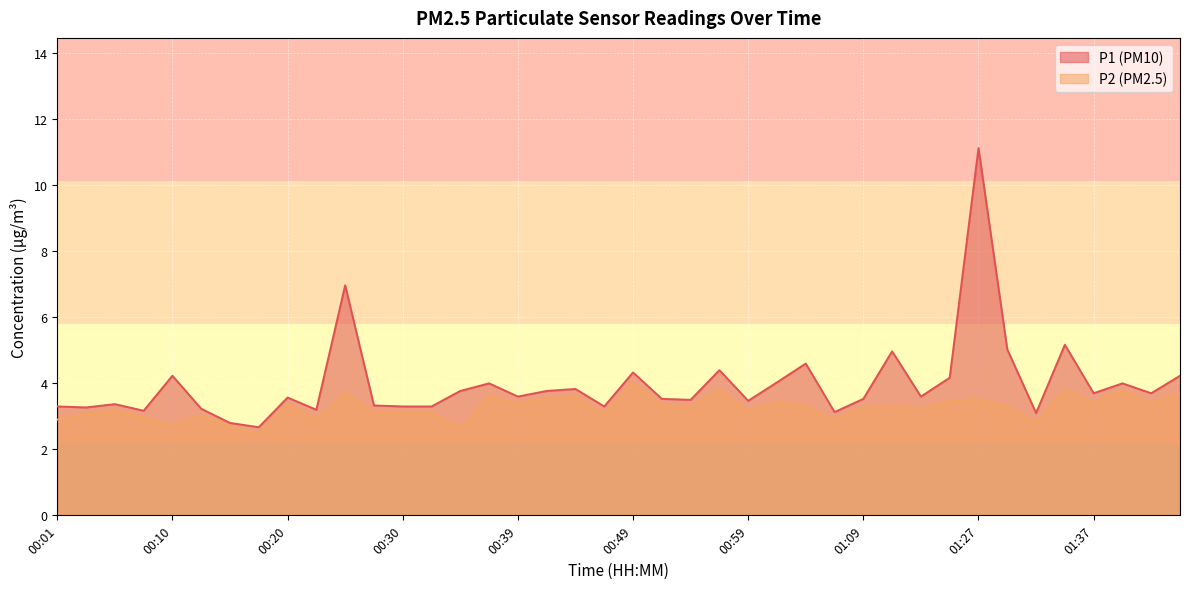

The value of P2 at 00:35 is 3.6. True or false?

False